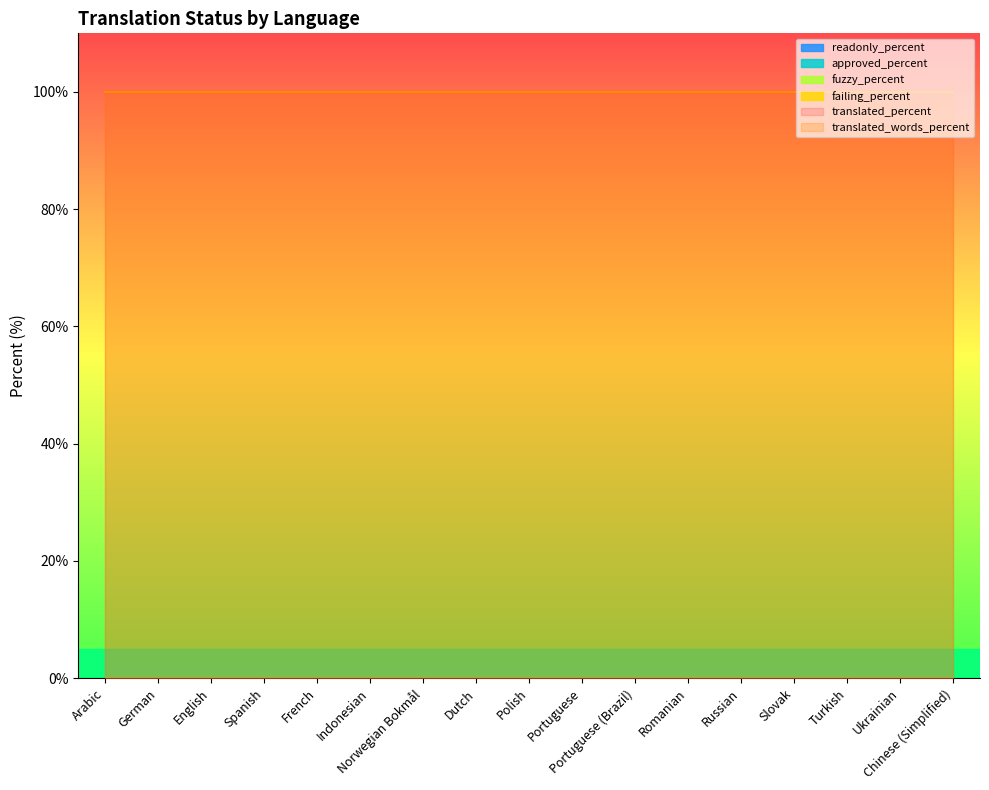

Is the value of translated_percent at Arabic greater than the value of approved_percent at Turkish?

Yes